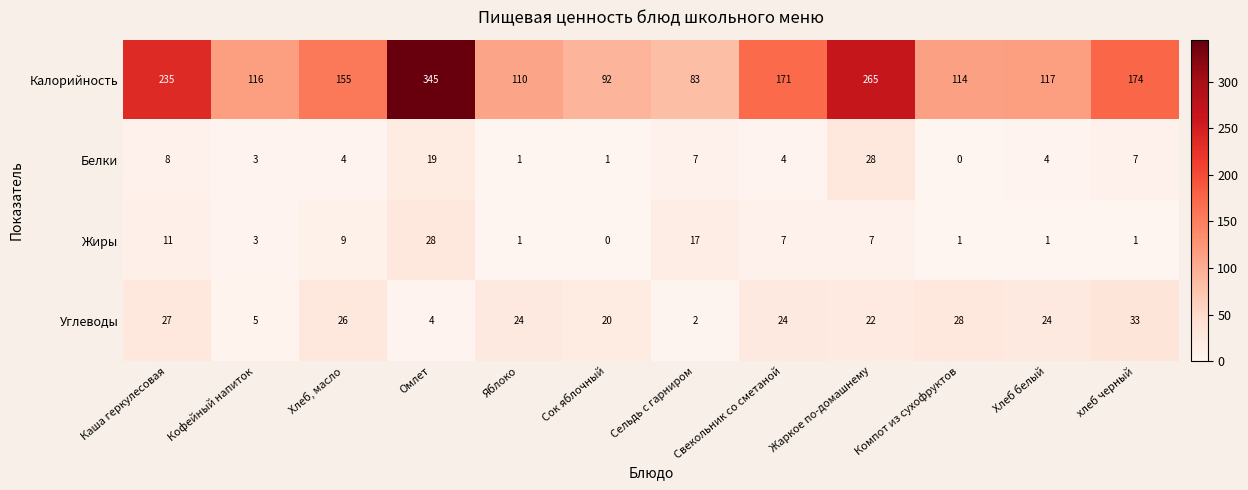

At Компот из сухофруктов, list the series in order from largest to smallest.

Калорийность, Углеводы, Жиры, Белки